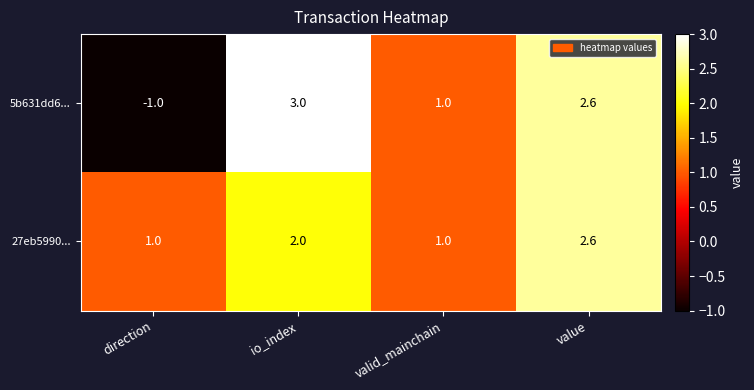

What is the difference between the second highest and second lowest values in the 5b631dd6... series?

1.6